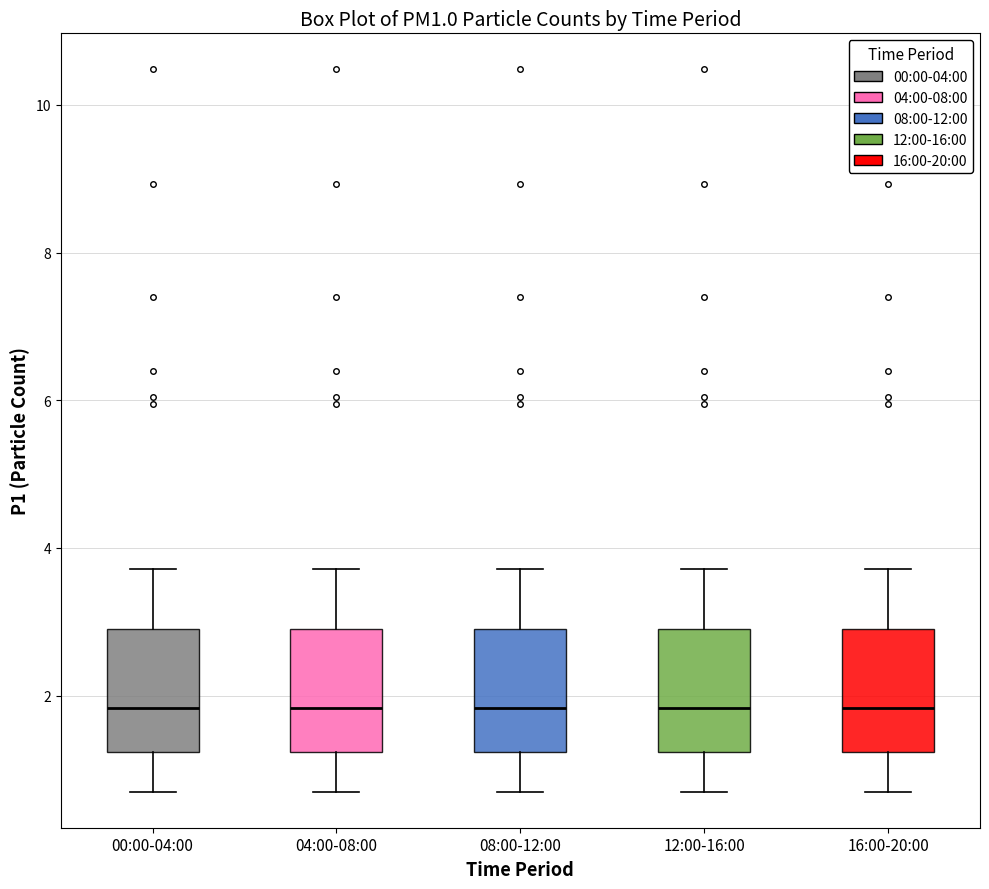

Where does the median line of the box for 04:00-08:00 sit on the y-axis? The values are not printed on the chart, so give them approximately, as read against the axis.

1.8